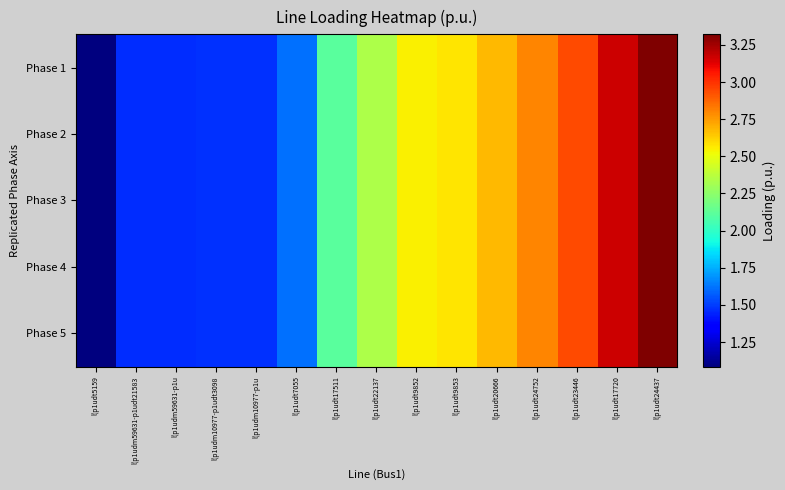

Count the number of categories in the chart.

15